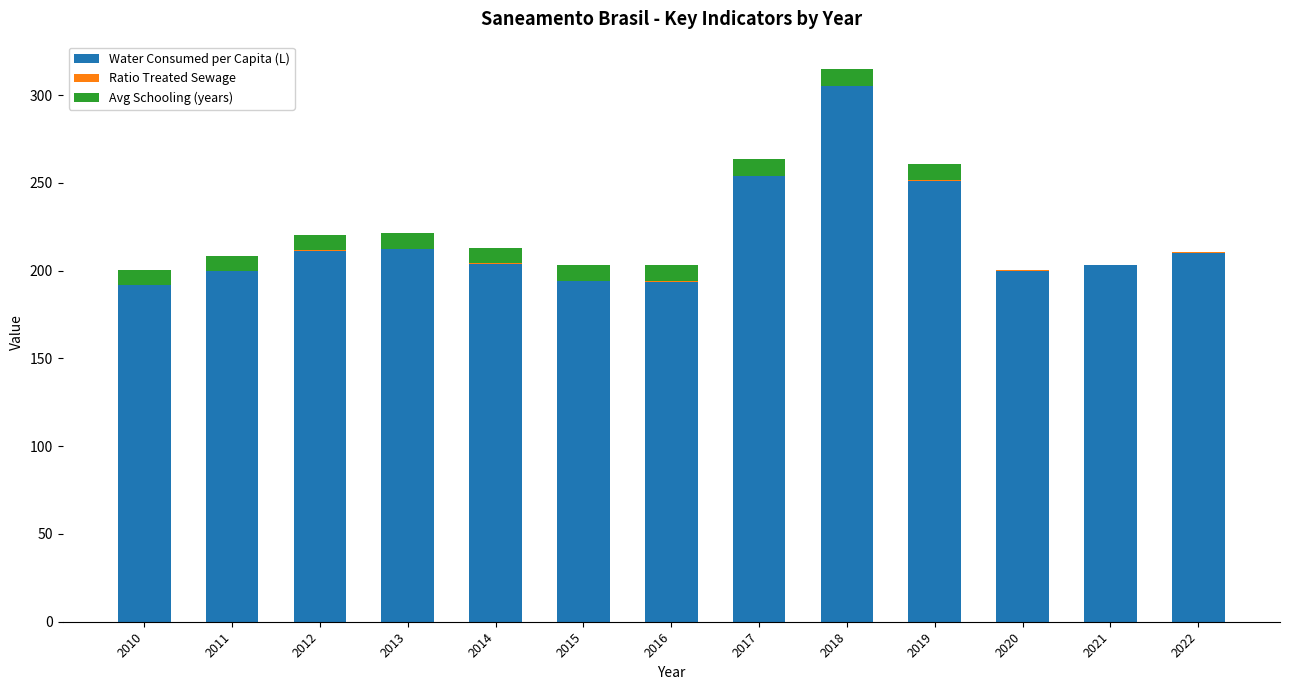

At which category is the sum across all series the highest?

2018